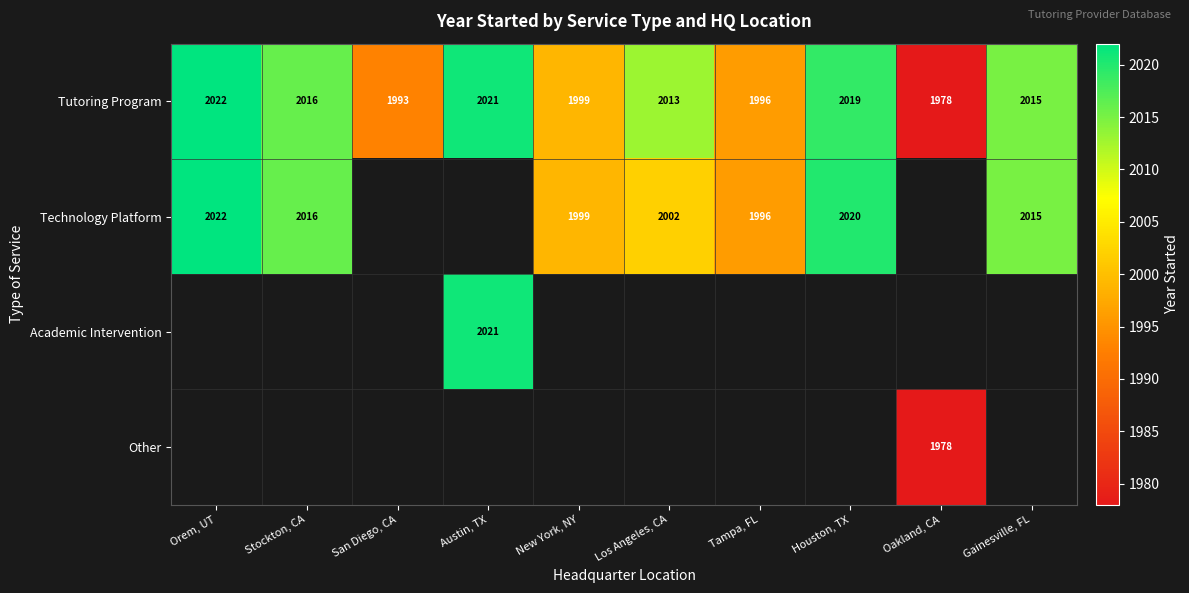

The value of Tutoring Program at Austin, TX is 1383.0. True or false?

False